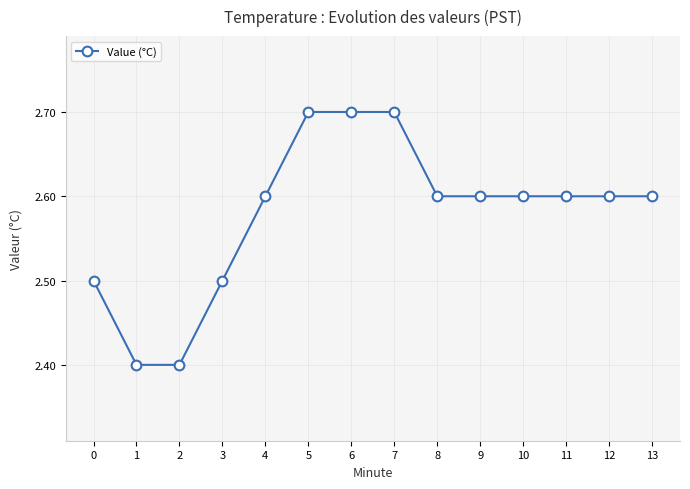

What is the value of the 2nd point from the left?

2.4